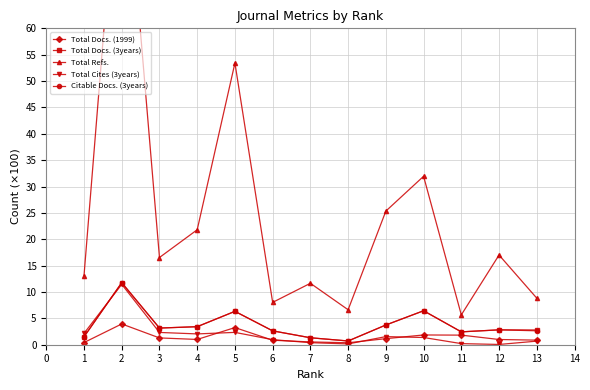

The value of Citable Docs. (3years) at 11 is 2.4. True or false?

True